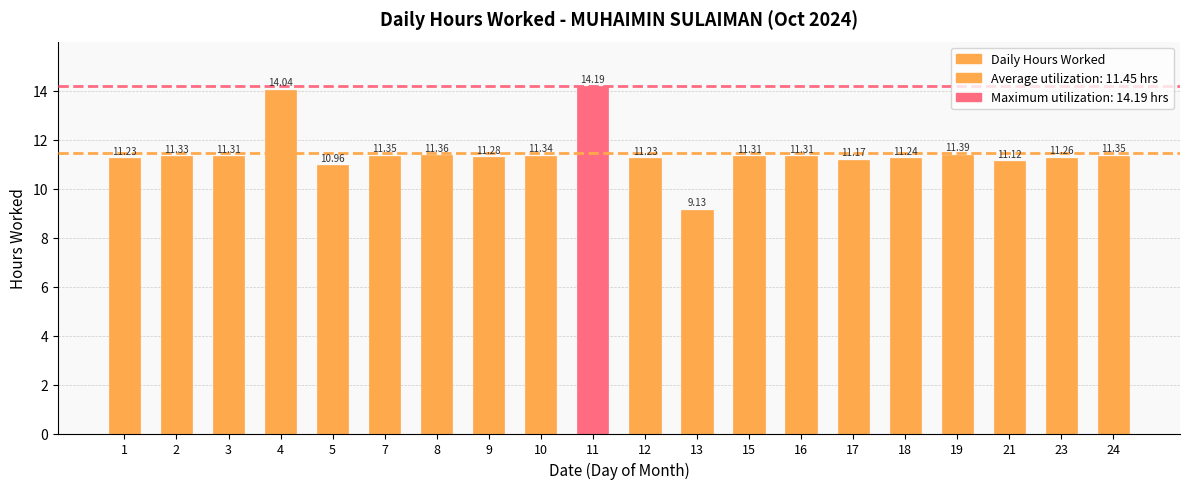

Approximately how many times larger is the value at 16 compared to 4?

0.8